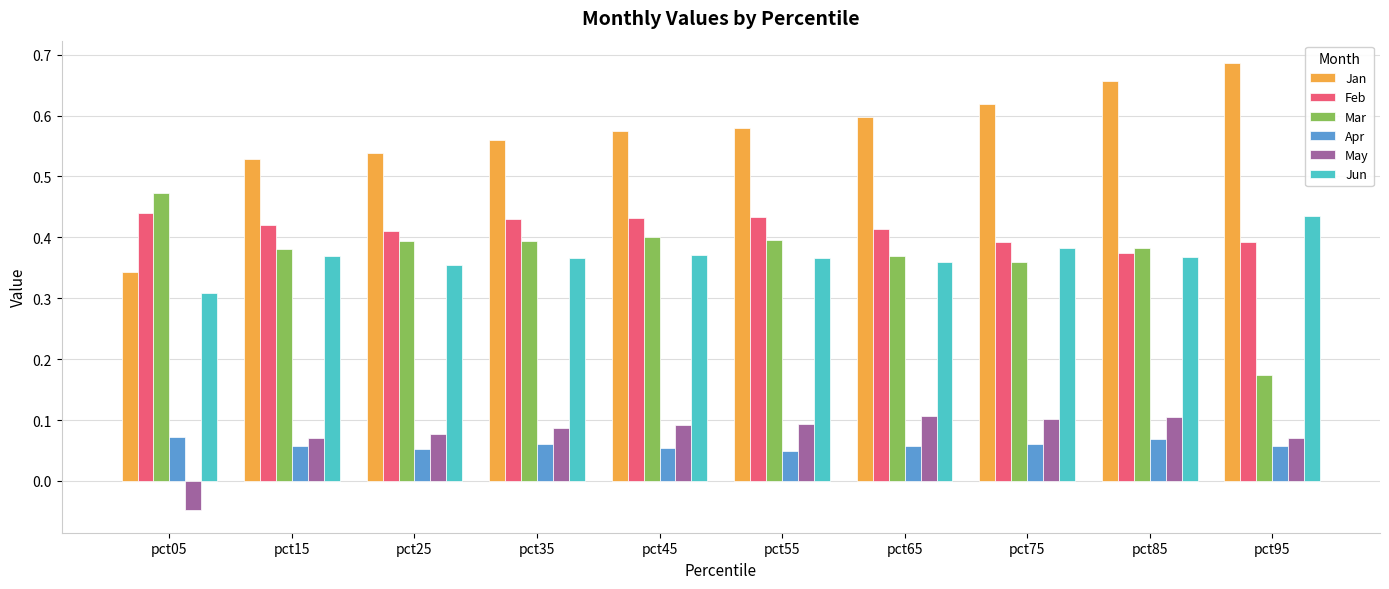

Which category has the highest value across all series?

pct95